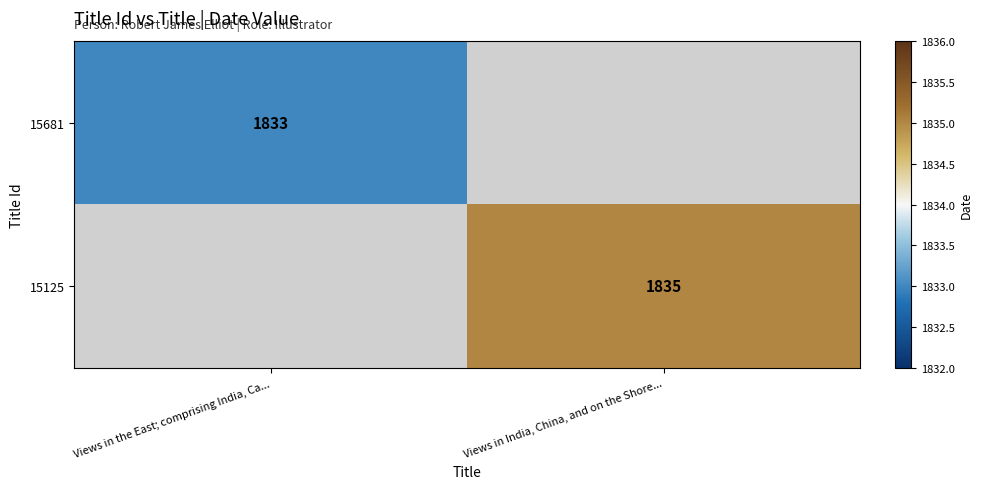

Is it true that 15125 equals 1835 at Views in India, China, and on the Shore...?

True